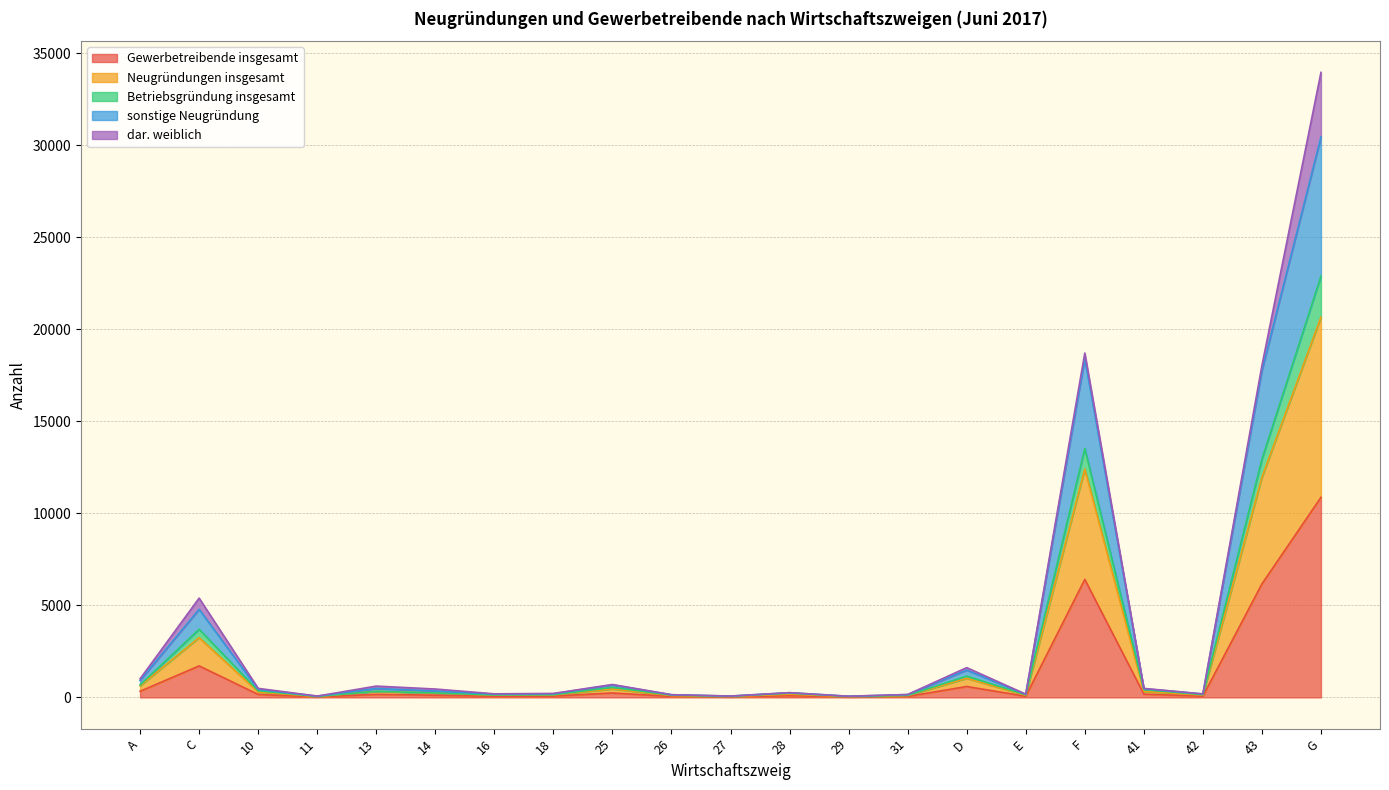

True or false: Neugründungen insgesamt and Gewerbetreibende insgesamt cross at least once.

False